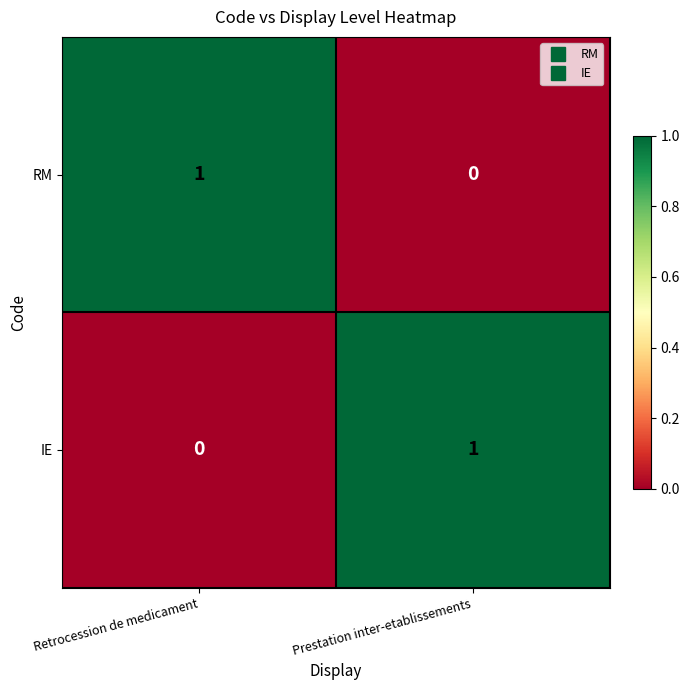

List the labels in order of RM value, smallest first.

Prestation inter-etablissements, Retrocession de medicament